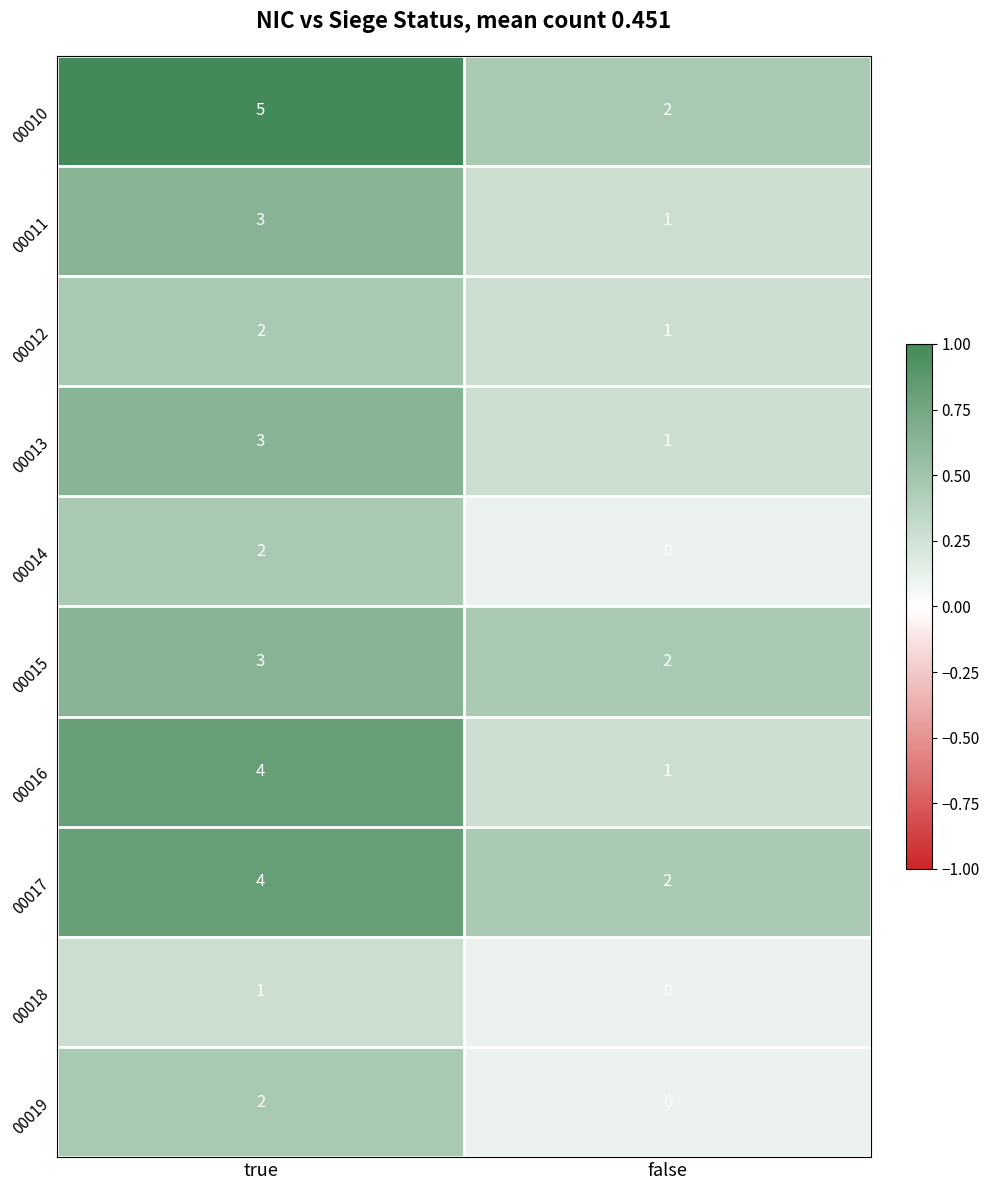

What is the total value across all series at true?

29